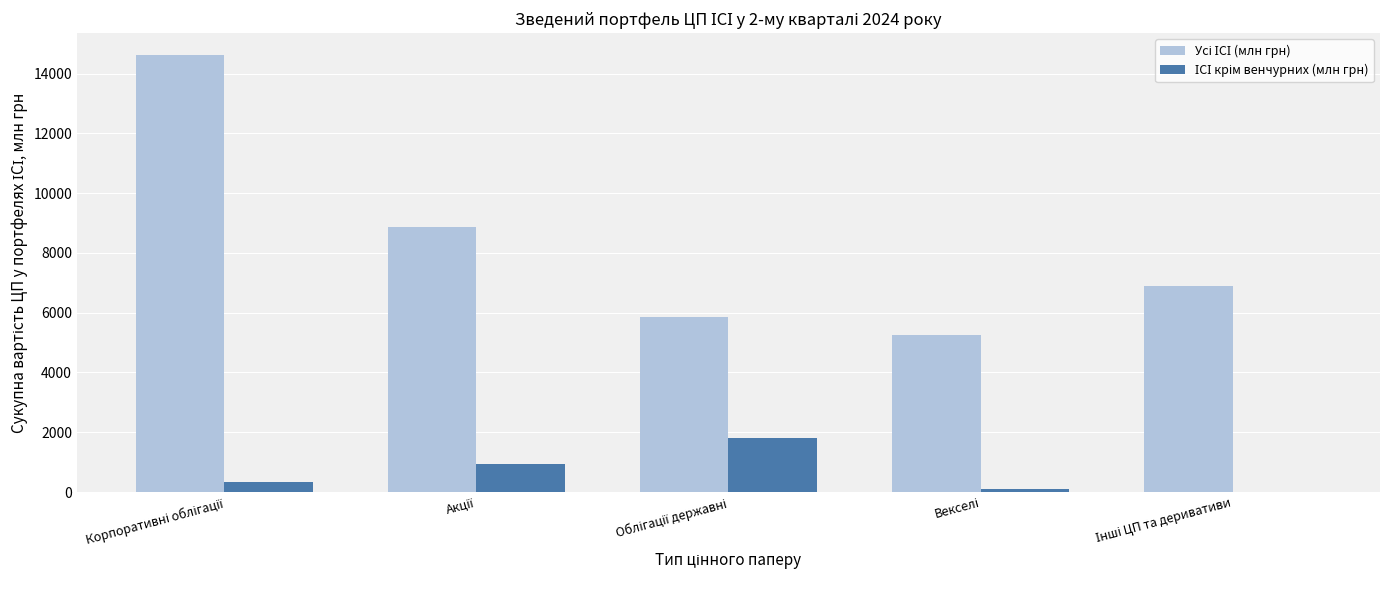

What is the greatest value displayed?

14620.6